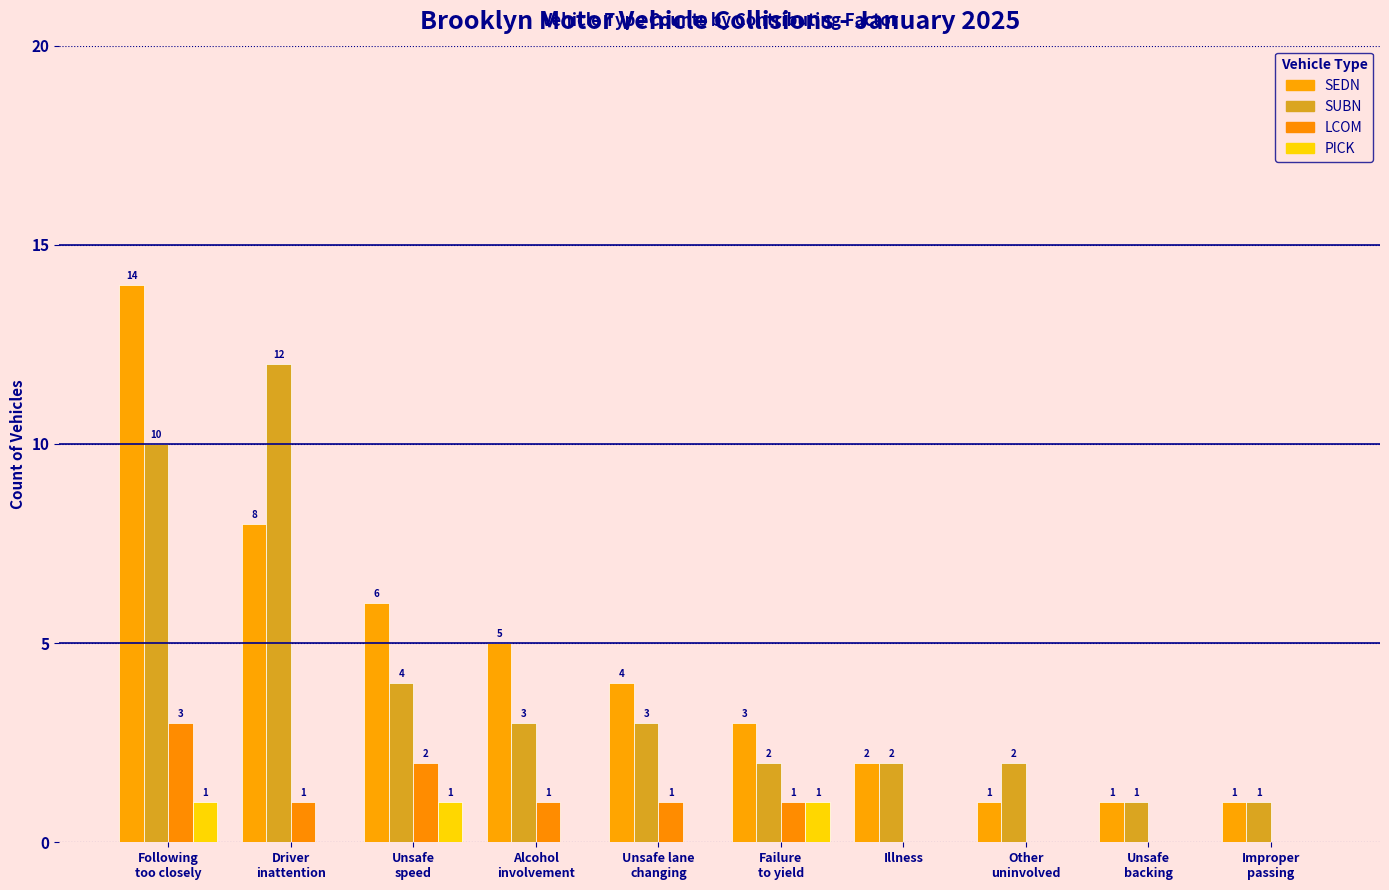

Reading left to right, list all the values displayed in this chart.

SEDN: Following
too closely=14	Driver
inattention=8	Unsafe
speed=6	Alcohol
involvement=5	Unsafe lane
changing=4	Failure
to yield=3	Illness=2	Other
uninvolved=1	Unsafe
backing=1	Improper
passing=1
SUBN: Following
too closely=10	Driver
inattention=12	Unsafe
speed=4	Alcohol
involvement=3	Unsafe lane
changing=3	Failure
to yield=2	Illness=2	Other
uninvolved=2	Unsafe
backing=1	Improper
passing=1
LCOM: Following
too closely=3	Driver
inattention=1	Unsafe
speed=2	Alcohol
involvement=1	Unsafe lane
changing=1	Failure
to yield=1	Illness=0	Other
uninvolved=0	Unsafe
backing=0	Improper
passing=0
PICK: Following
too closely=1	Driver
inattention=0	Unsafe
speed=1	Alcohol
involvement=0	Unsafe lane
changing=0	Failure
to yield=1	Illness=0	Other
uninvolved=0	Unsafe
backing=0	Improper
passing=0